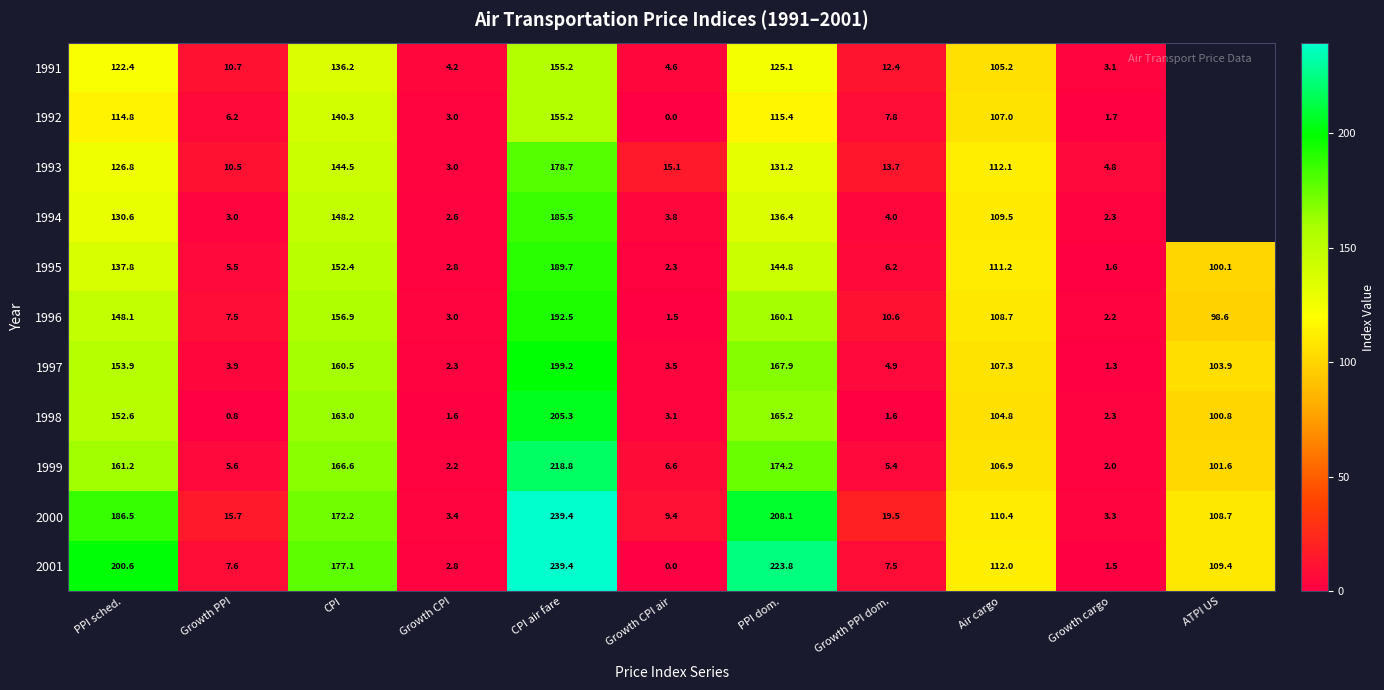

Which series changed the most between PPI dom. and Air cargo?

2001